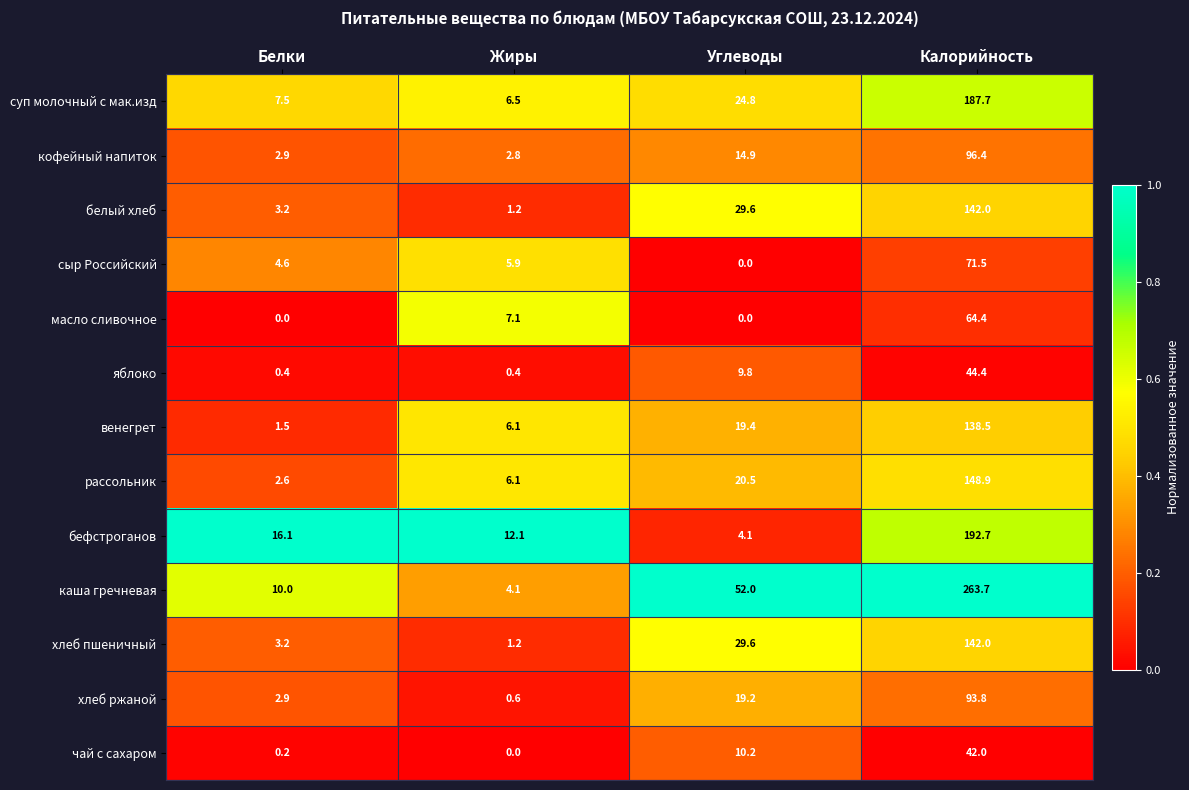

What is the total value across all series at Углеводы?

234.1